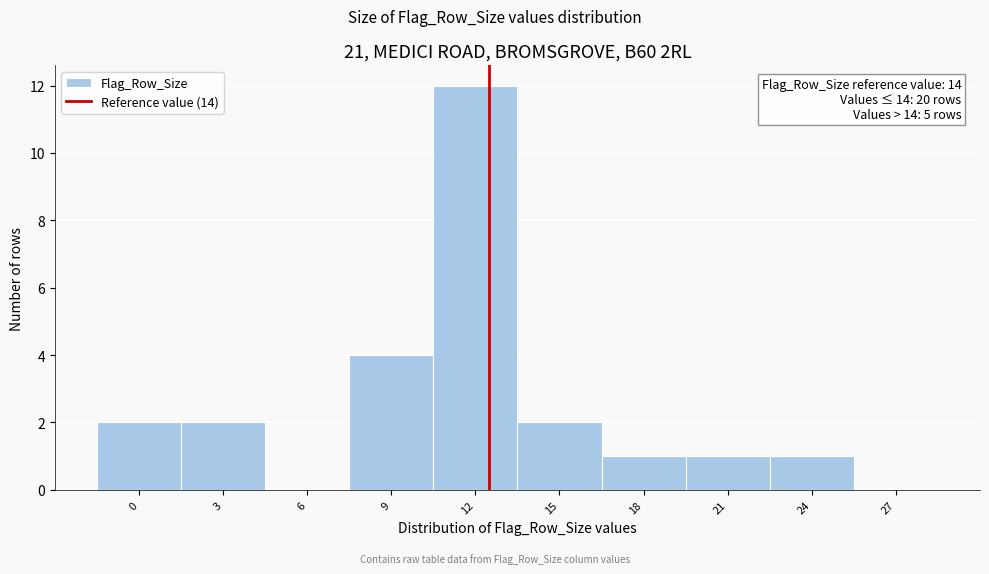

Reading right to left, transcribe all the data shown in this chart.

27=0	24=1	21=1	18=1	15=2	12=12	9=4	6=0	3=2	0=2